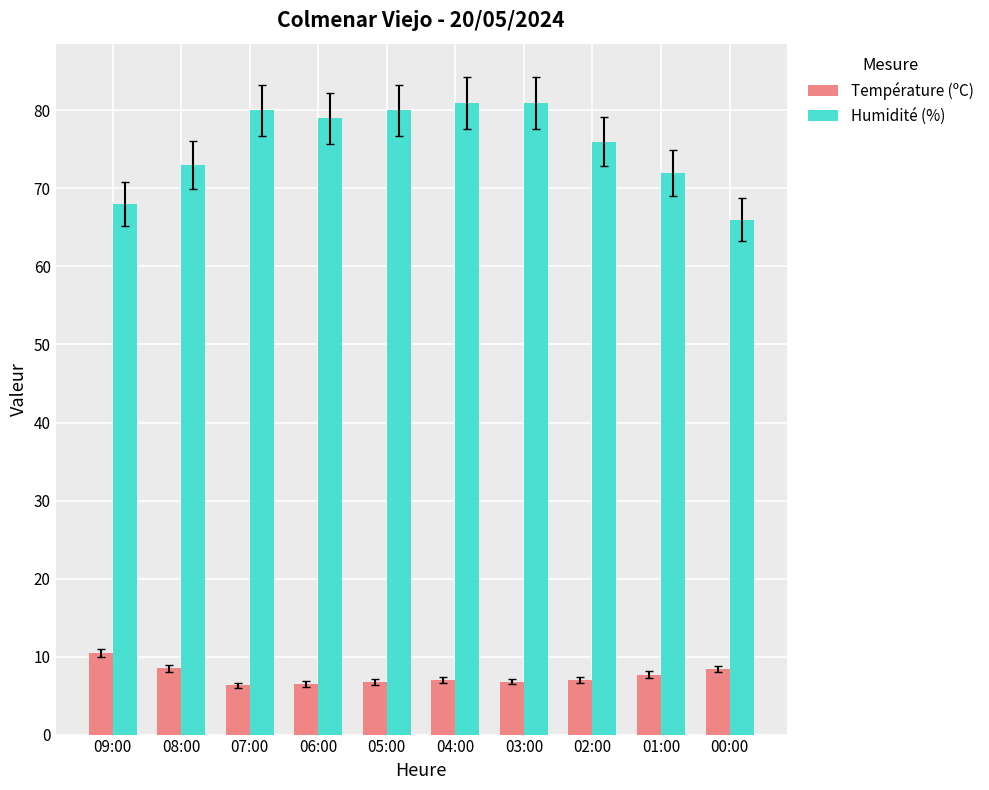

Which category has the lowest value in the Humidité (%) series?

00:00